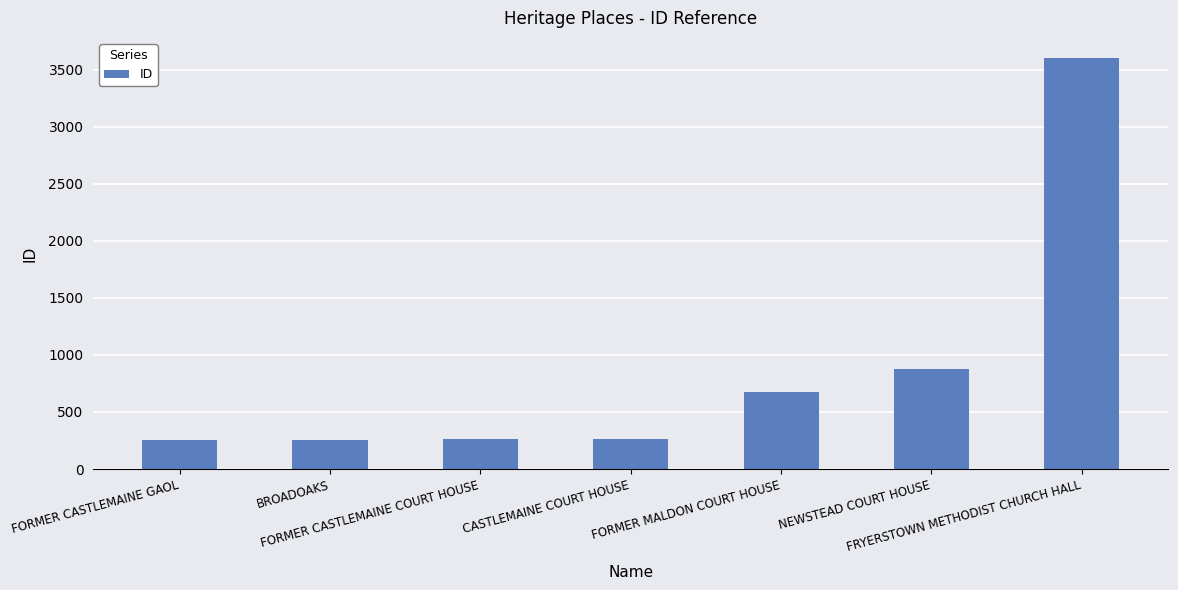

At which label is the value closest to 1927?

NEWSTEAD COURT HOUSE